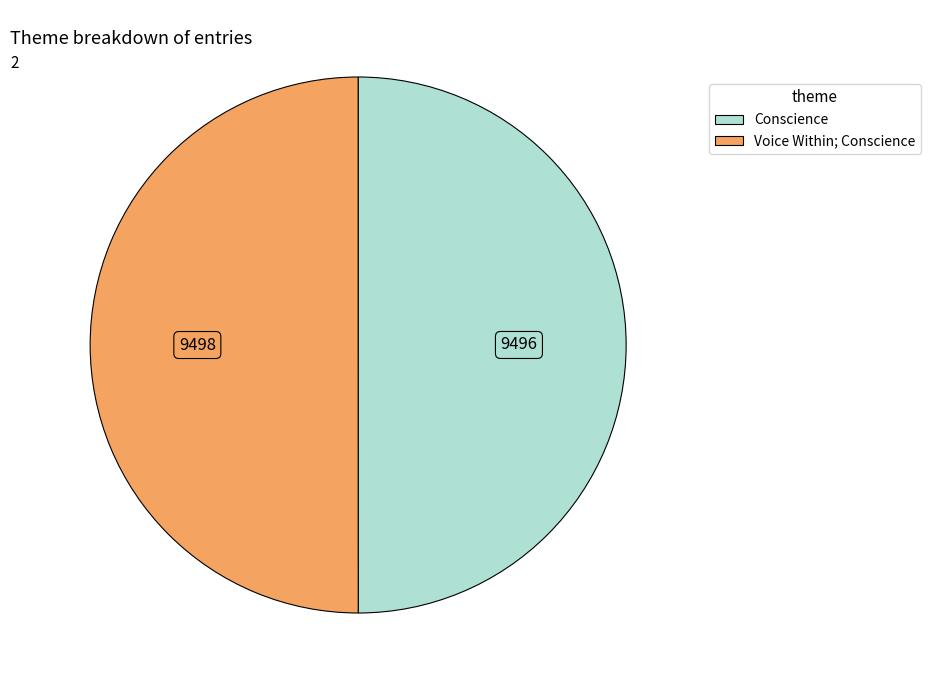

Combined, do Conscience and Voice Within; Conscience account for over 50%?

Yes